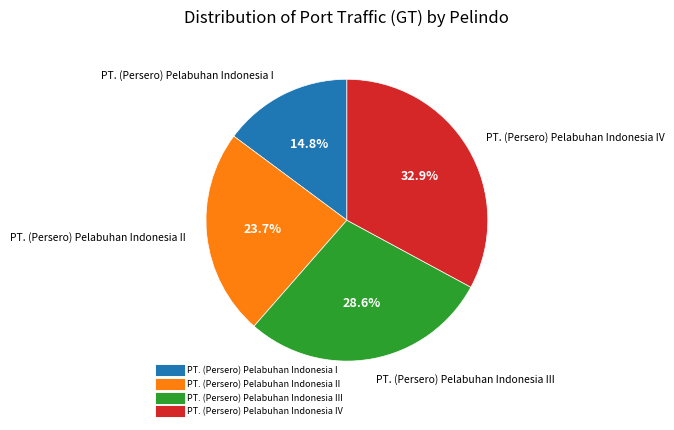

Is there a majority slice in this chart?

No